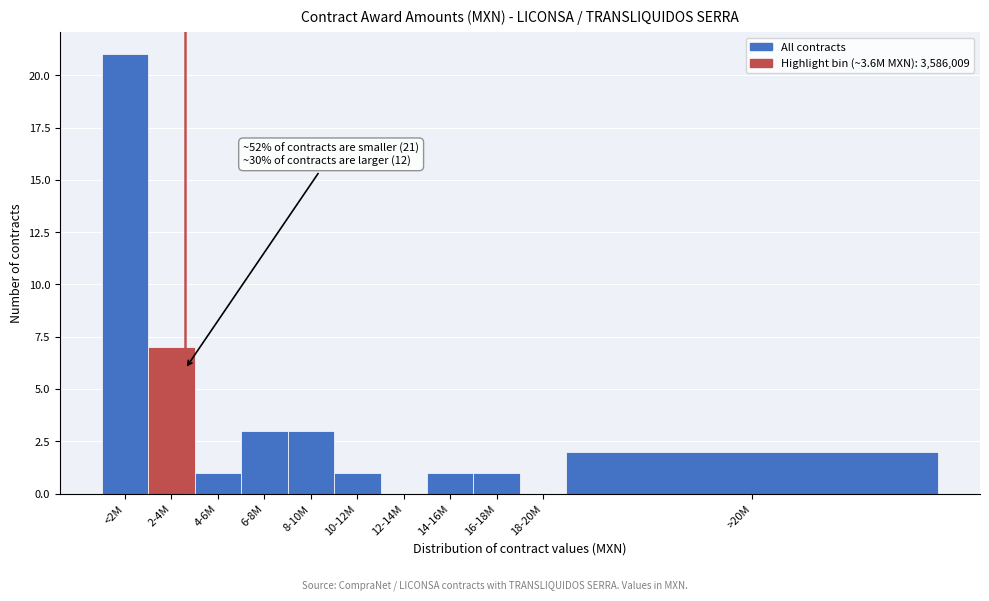

Reading left to right, extract all data points from this chart.

<2M=21	2-4M=7	4-6M=1	6-8M=3	8-10M=3	10-12M=1	12-14M=0	14-16M=1	16-18M=1	18-20M=0	>20M=2